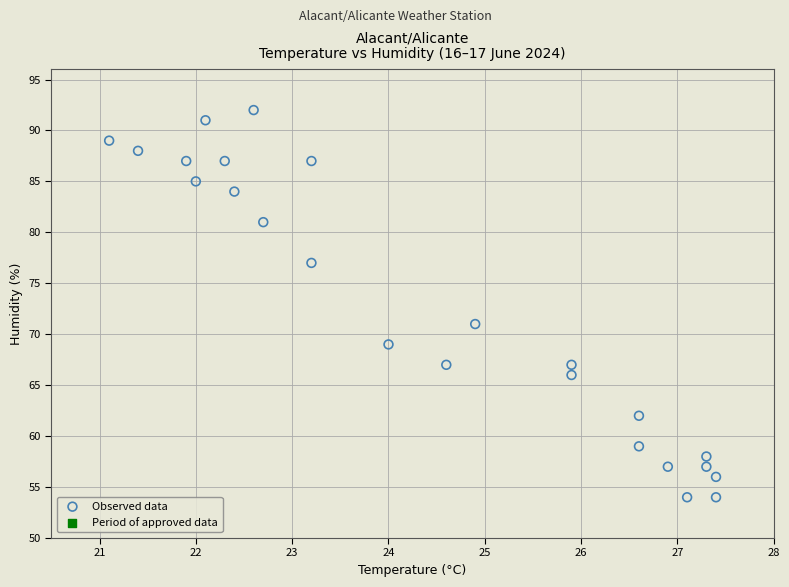

What Y value in the scatter plot is closest to 73?

71